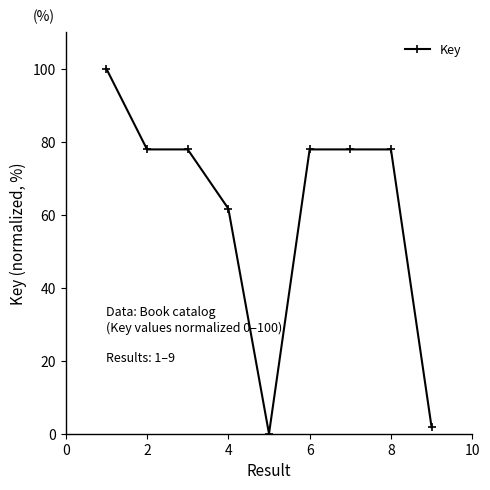

What is the sum of all values?

552.9